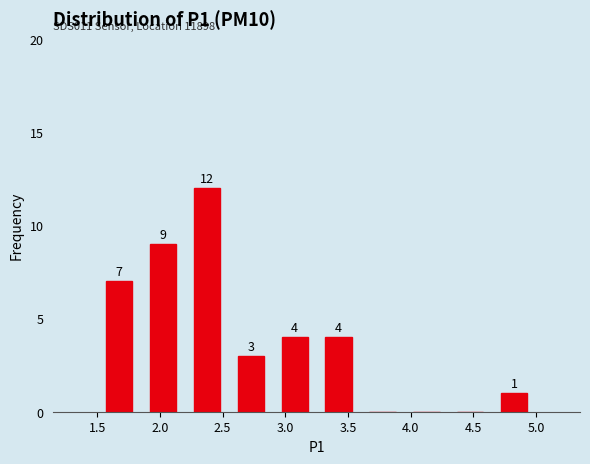

Over which range of the x-axis is the bar tallest?

2.20 to 2.55